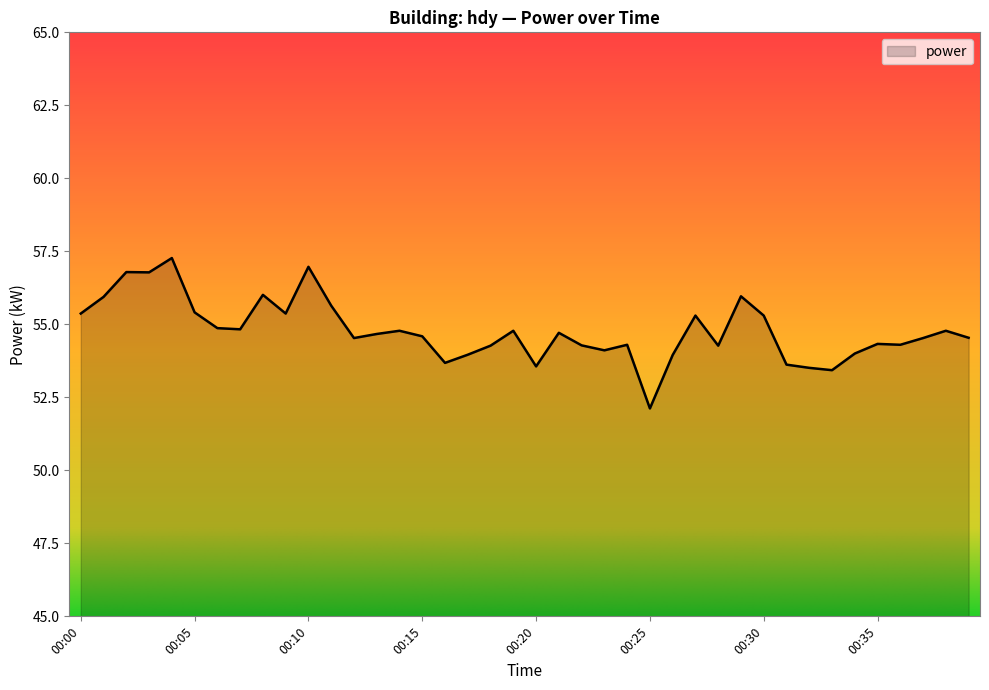

What is the greatest value displayed?

57.3